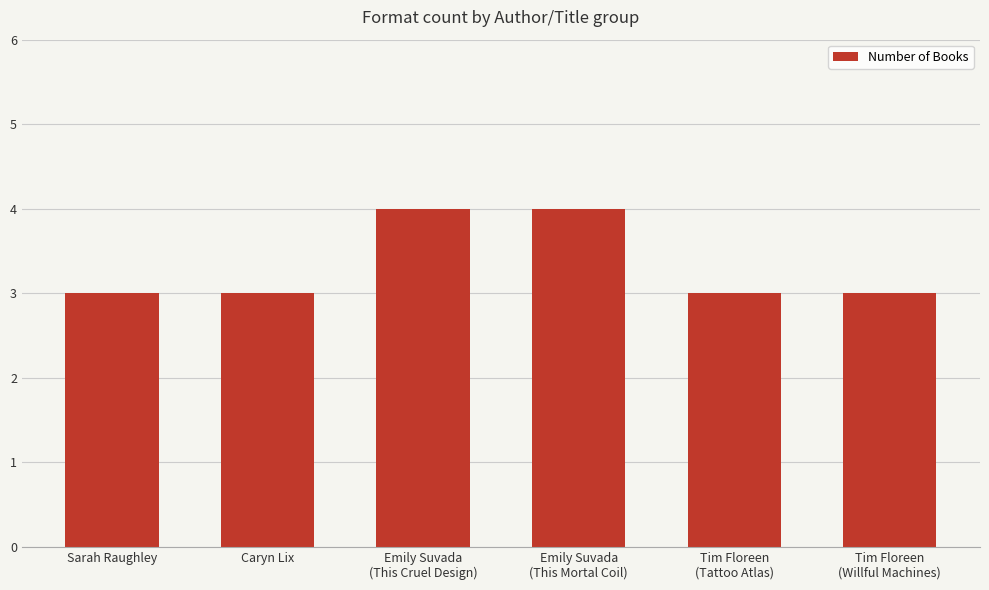

What is the greatest value displayed?

4